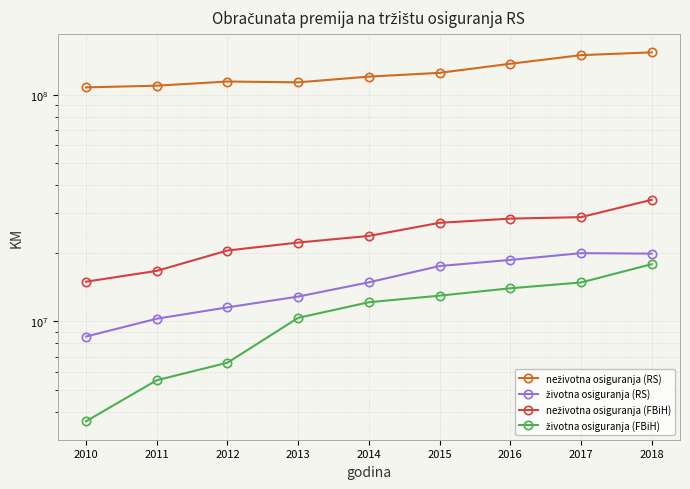

What are all the series names shown in the legend?

neživotna osiguranja (RS), životna osiguranja (RS), neživotna osiguranja (FBiH), životna osiguranja (FBiH)